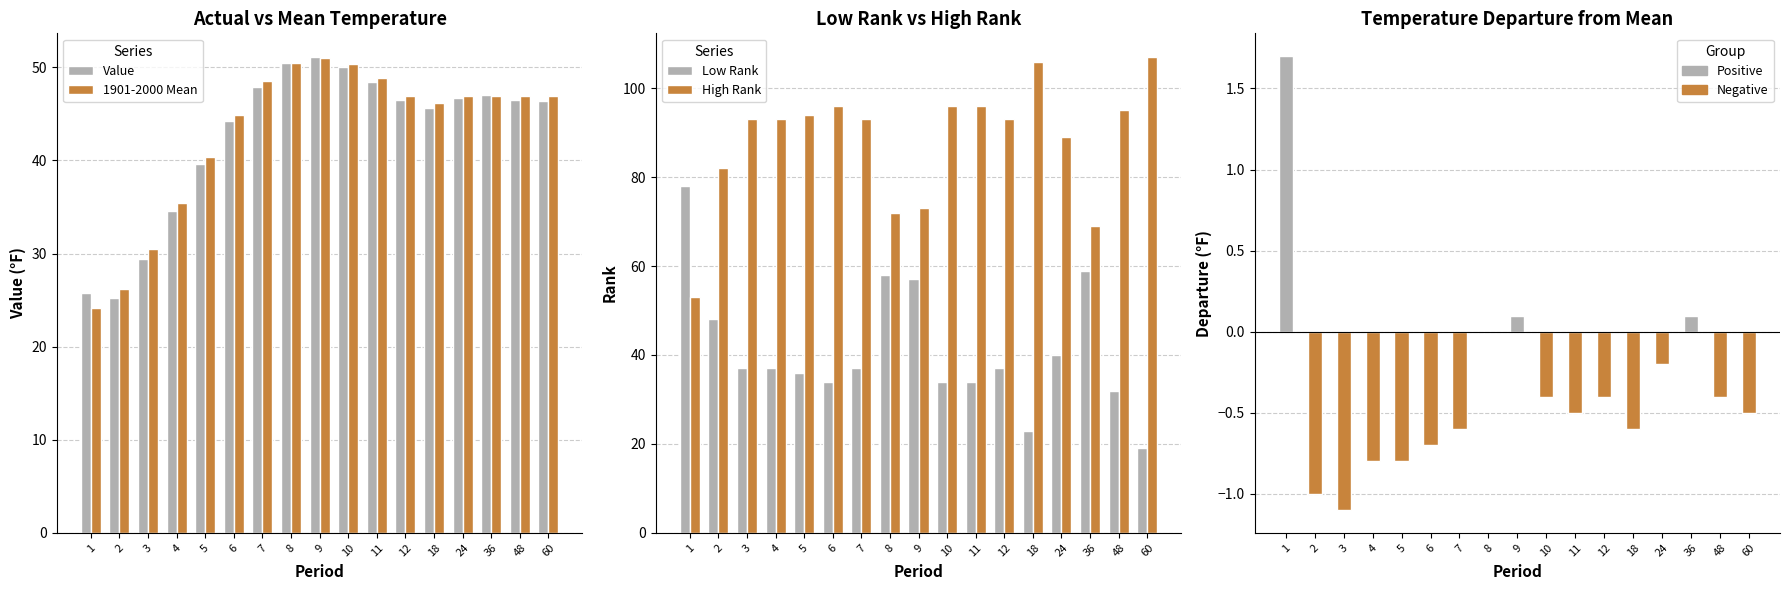

How many groups of bars are there?

17